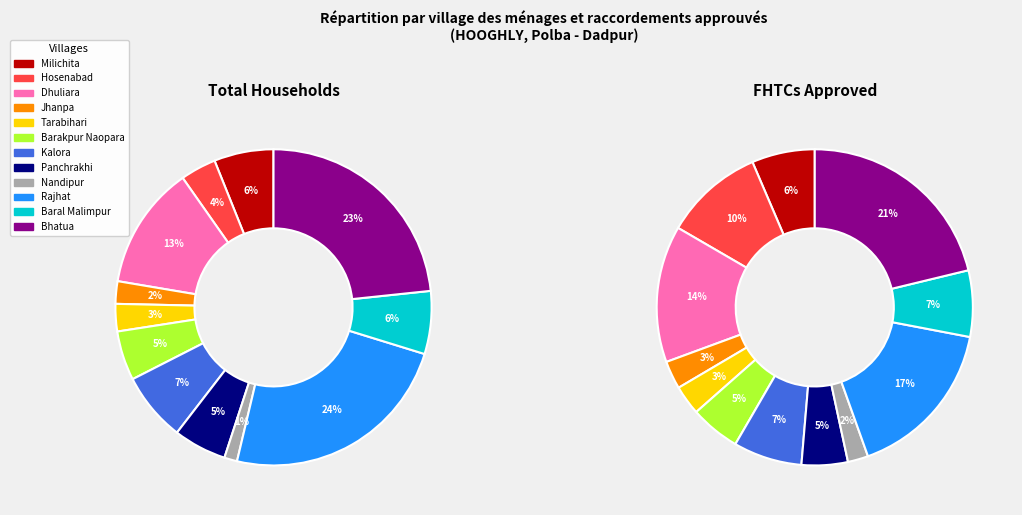

To the nearest percent, what portion does 5 represent?

5%